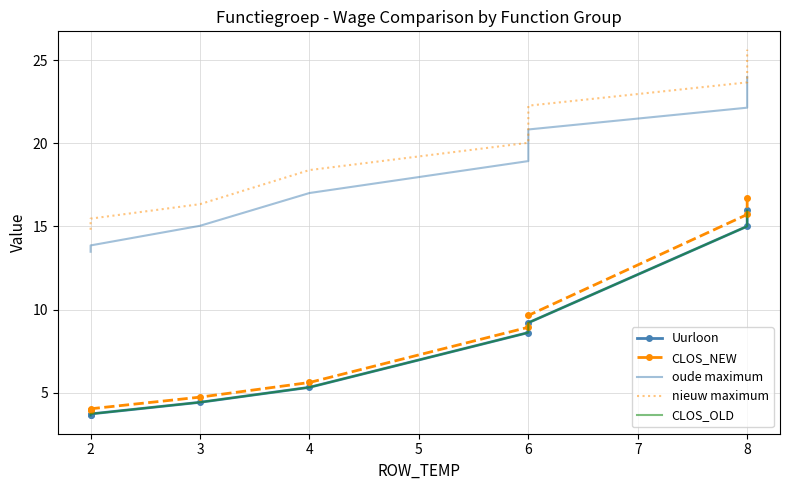

The value of nieuw maximum at 2 is 14.8. True or false?

True